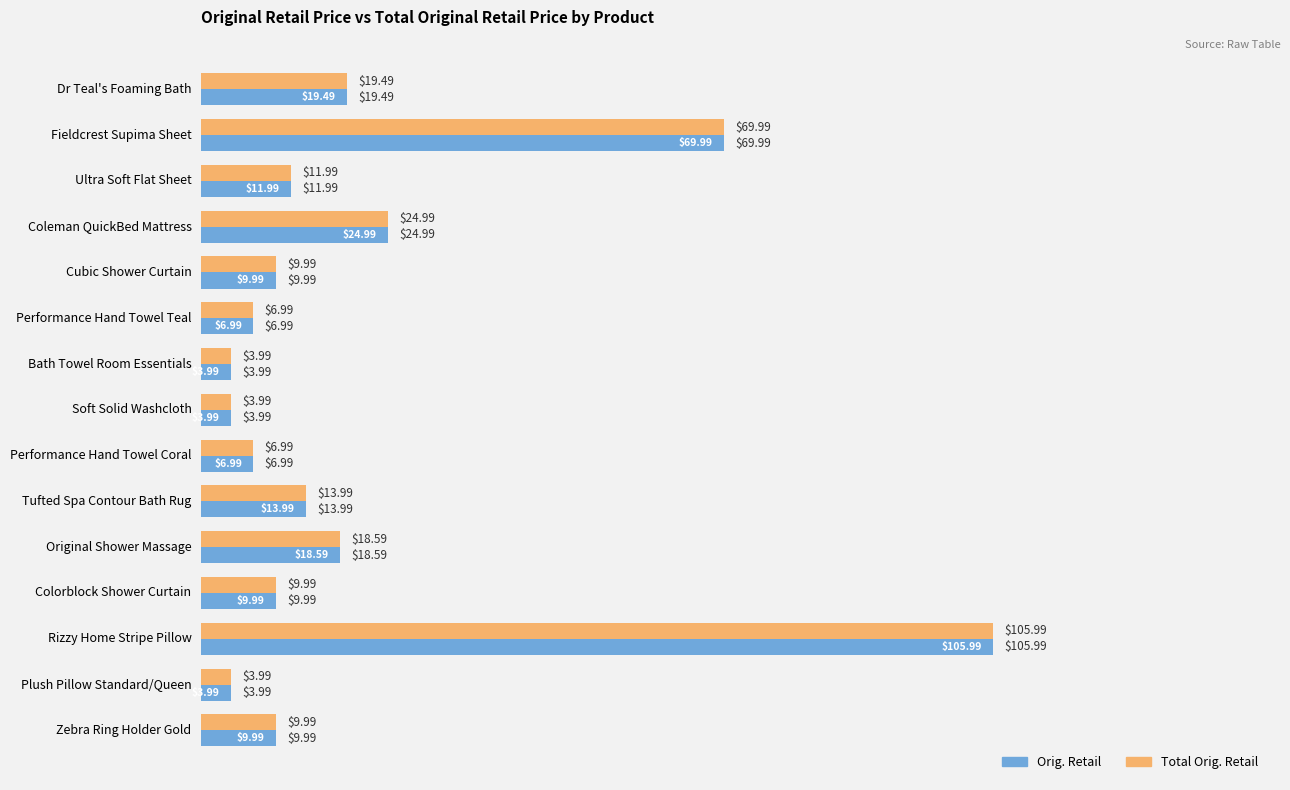

What is the sum of the Total Orig. Retail values at Cubic Shower Curtain and Bath Towel Room Essentials?

14.0